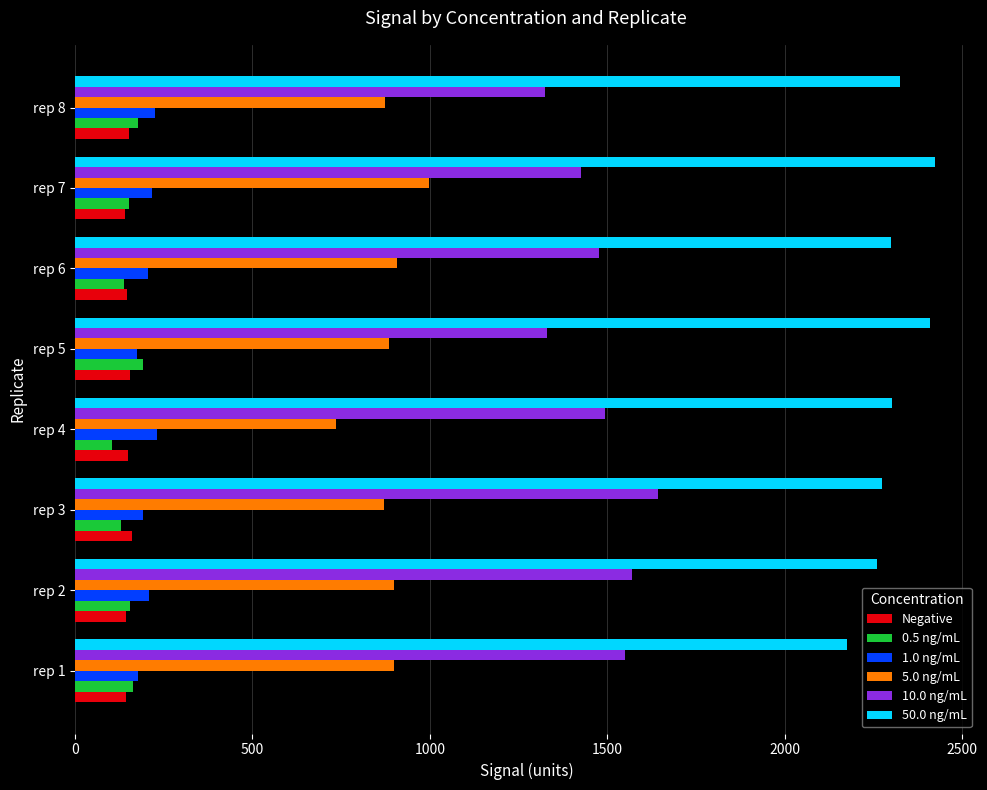

What is the maximum value shown in the chart?

2422.6